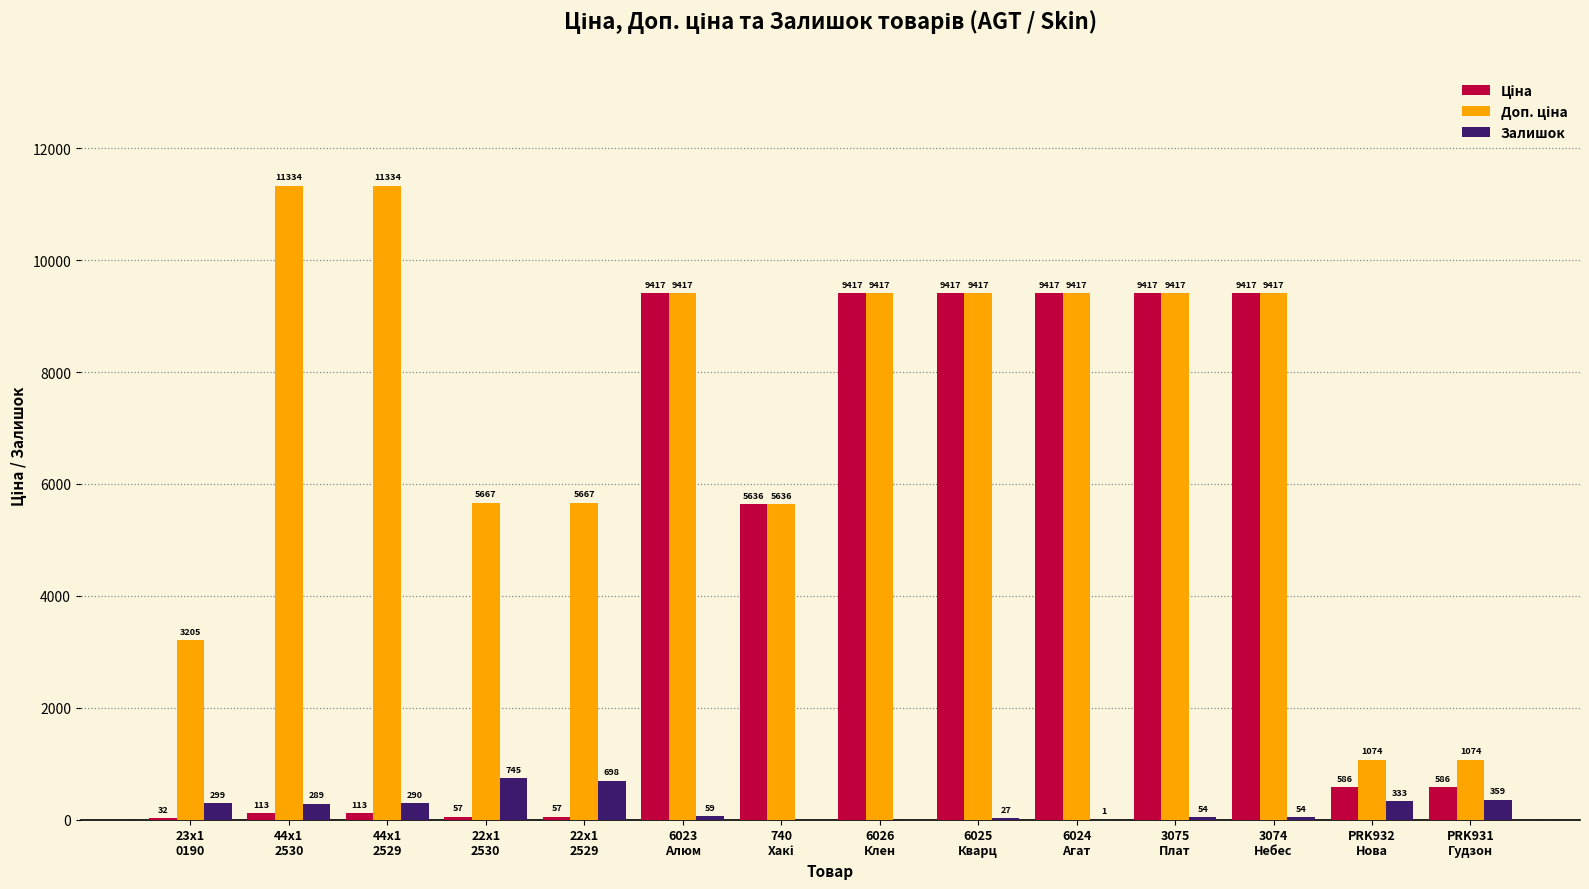

What is the greatest value displayed?

11334.0